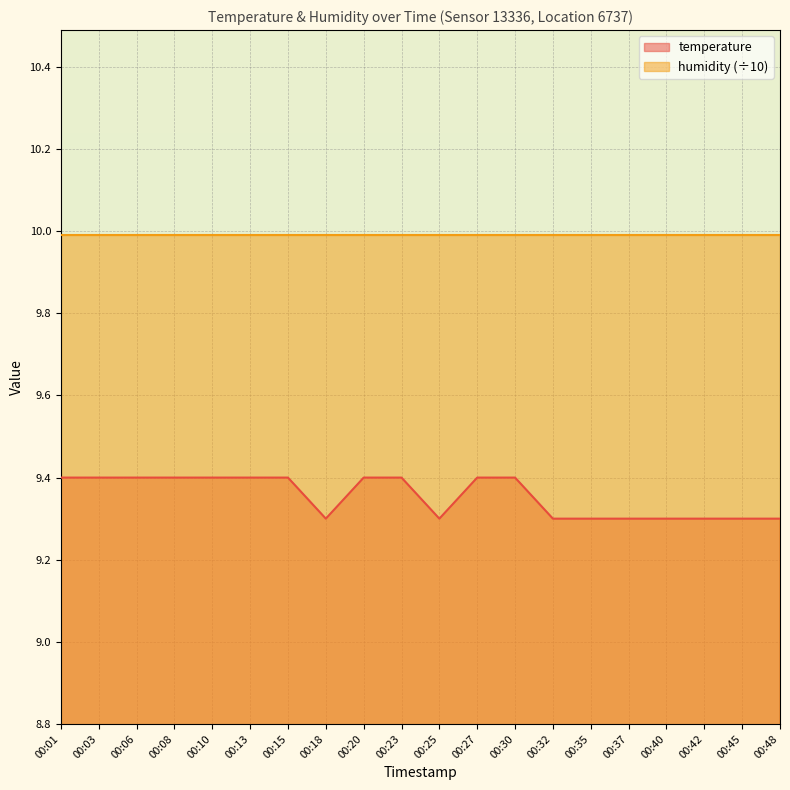

What is the value of the 8th point from the left?

9.3